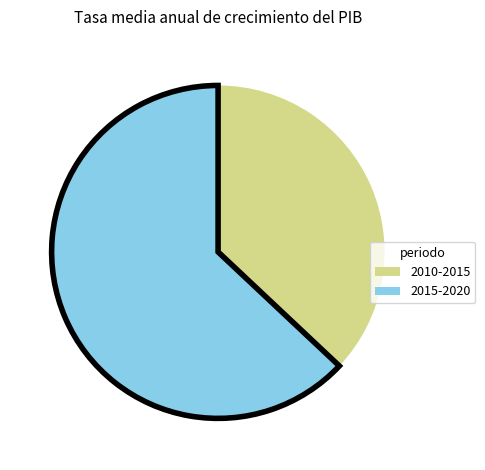

Which slice is the smallest?

2010-2015